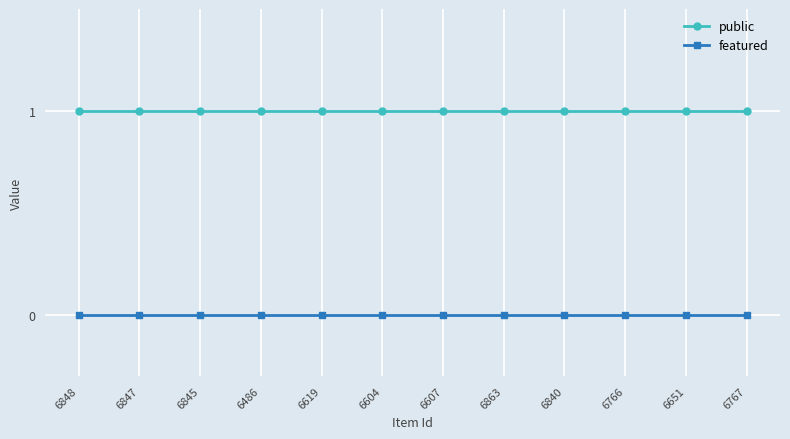

Reading left to right, what are all the values shown in this chart?

public: 6848=1	6847=1	6845=1	6486=1	6619=1	6604=1	6607=1	6863=1	6840=1	6766=1	6651=1	6767=1
featured: 6848=0	6847=0	6845=0	6486=0	6619=0	6604=0	6607=0	6863=0	6840=0	6766=0	6651=0	6767=0